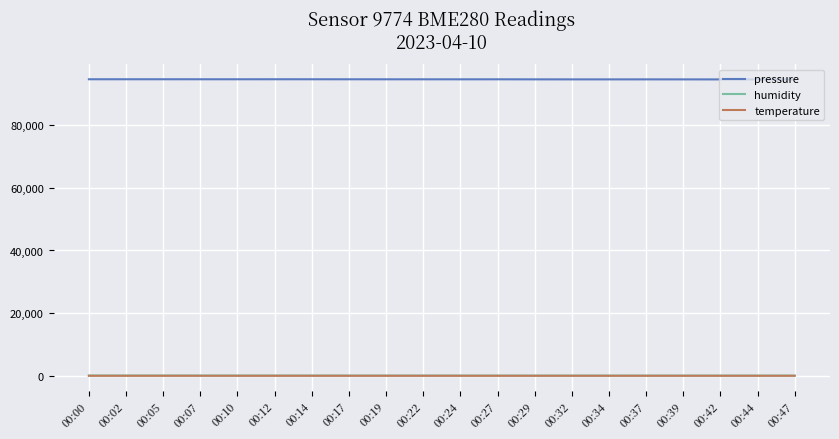

Is it true that temperature equals 7.9 at 00:37?

True